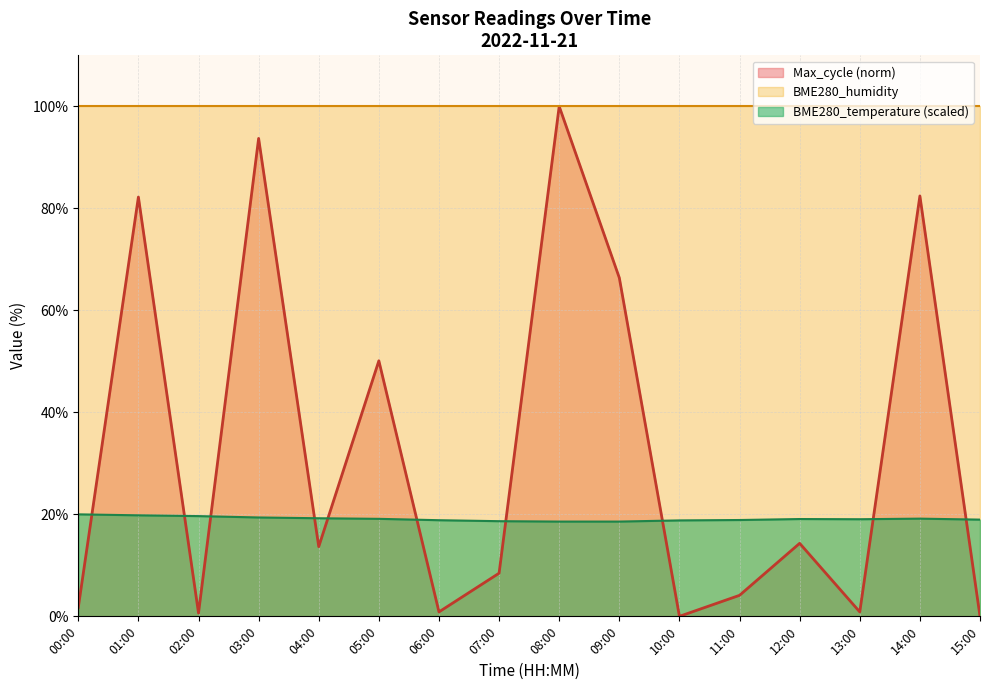

The Max_cycle (norm) line series shows 17.2 at 14:00. True or false?

False